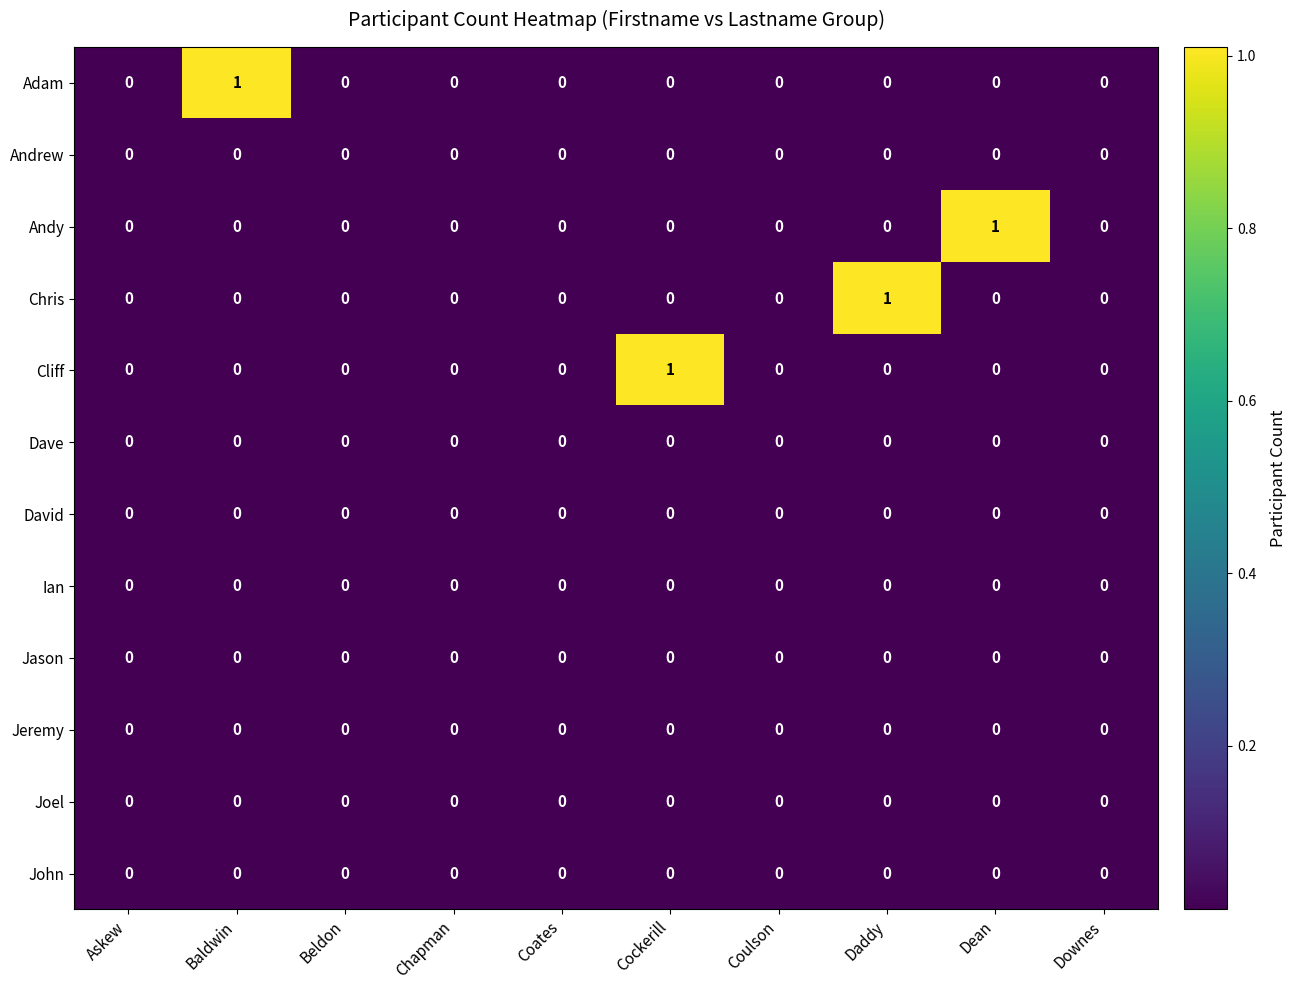

Between Baldwin and Downes, which series saw the biggest shift?

Adam